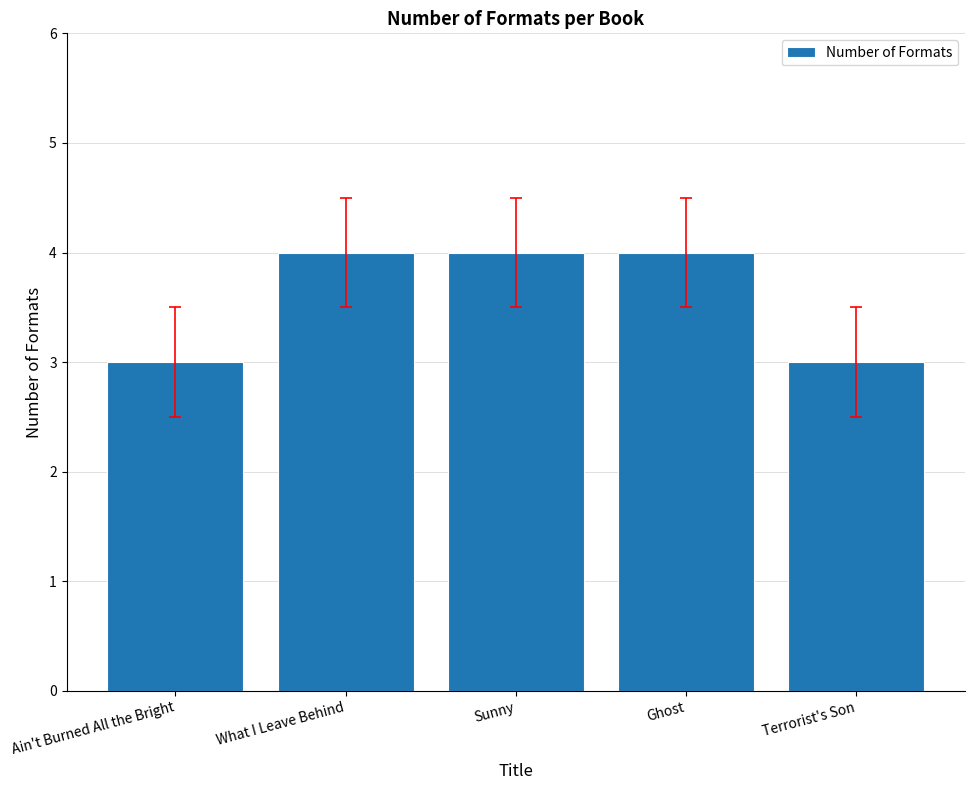

Read the value at Ain't Burned All the Bright.

3